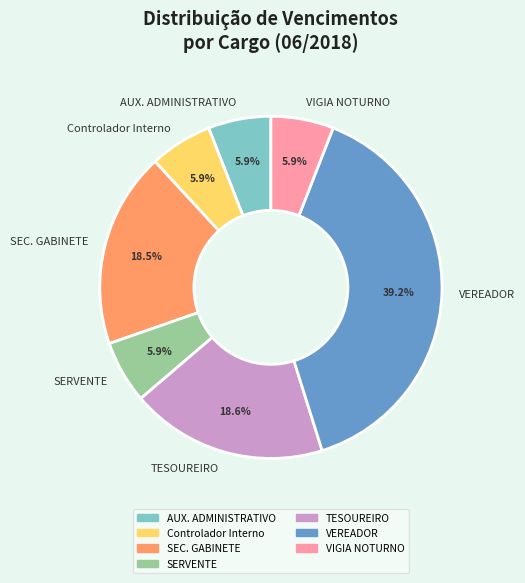

Does Controlador Interno account for over 50% of the chart?

No